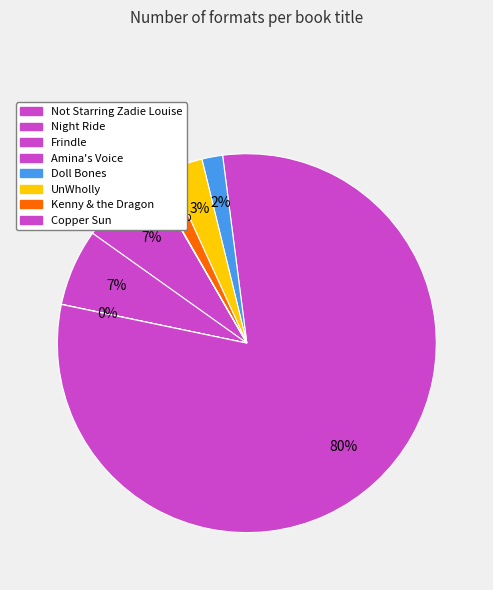

Which category has the smallest portion of the pie?

Frindle